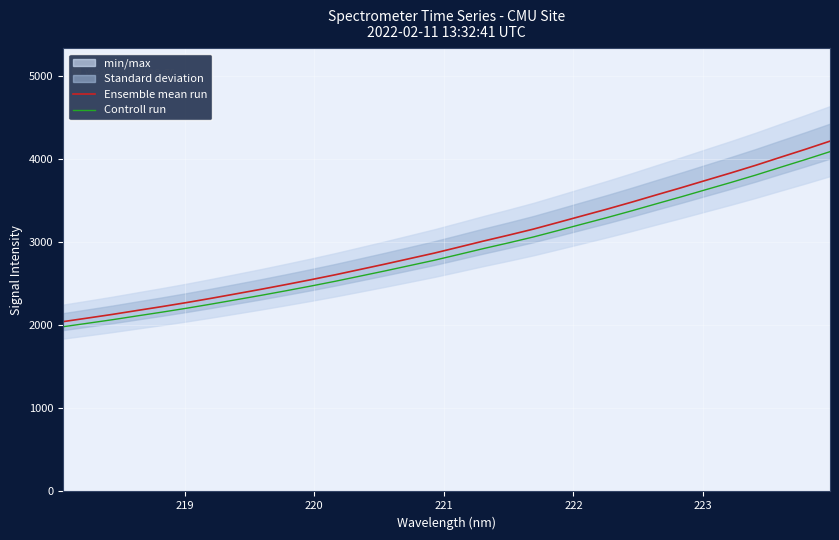

Reading right to left, transcribe all the data shown in this chart.

Ensemble mean run: 4213.8	4115.4	4020.3	3923.9	3832.6	3744.4	3655.4	3569.4	3482.0	3397.8	3317.0	3235.7	3155.5	3082.9	3012.9	2939.7	2867.2	2800.7	2734.5	2670.4	2606.6	2546.3	2488.3	2431.8	2377.7	2324.1	2272.4	2223.6	2177.0	2129.8	2085.8	2042.4
Controll run: 4087.4	3991.9	3899.7	3806.2	3717.6	3632.1	3545.8	3462.4	3377.5	3295.8	3217.5	3138.7	3060.8	2990.4	2922.5	2851.5	2781.2	2716.7	2652.4	2590.3	2528.4	2469.9	2413.6	2358.9	2306.4	2254.3	2204.3	2156.9	2111.7	2065.9	2023.2	1981.2